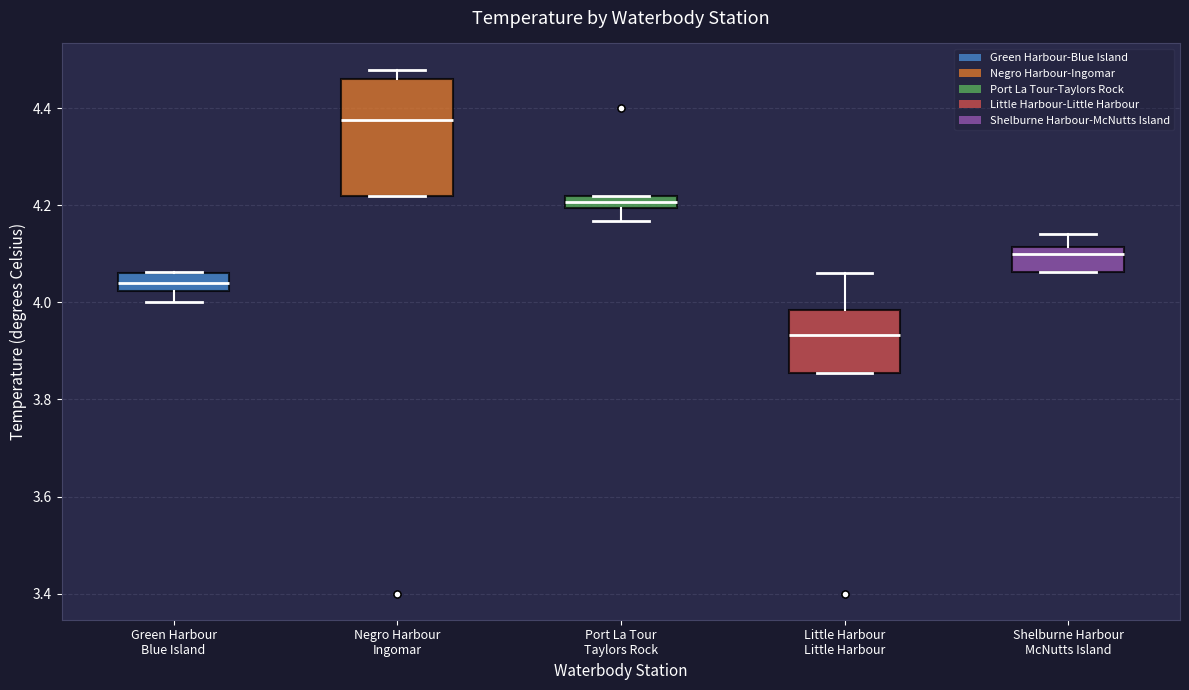

Comparing the boxes themselves (not the whiskers), which one is the tallest?

Negro Harbour Ingomar